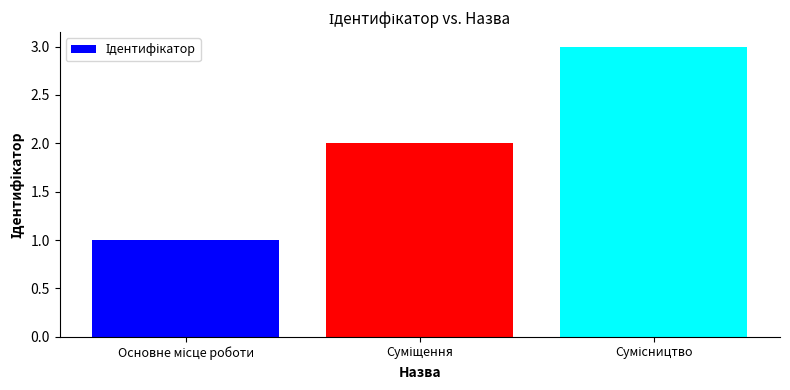

What is the maximum value shown in the chart?

3